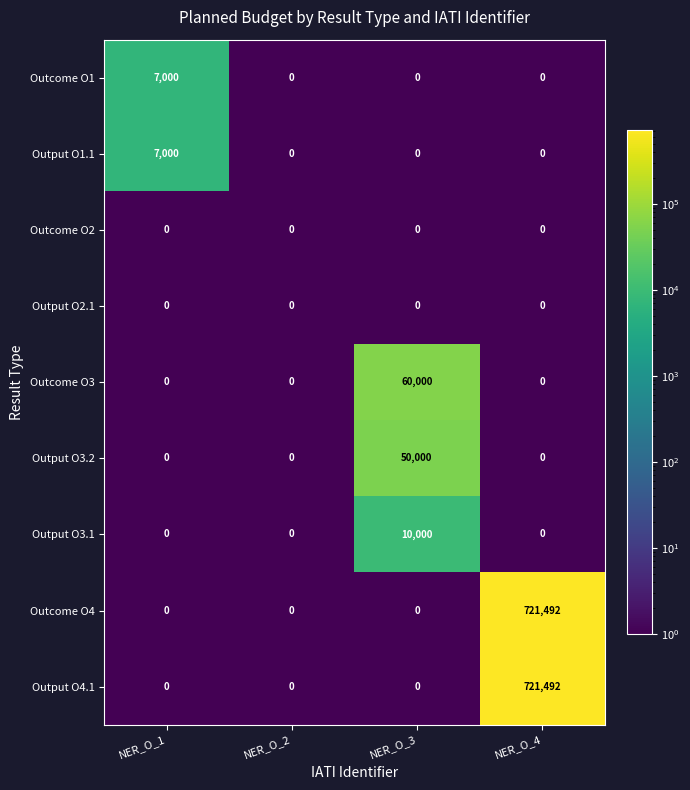

How many series are shown in this chart?

9